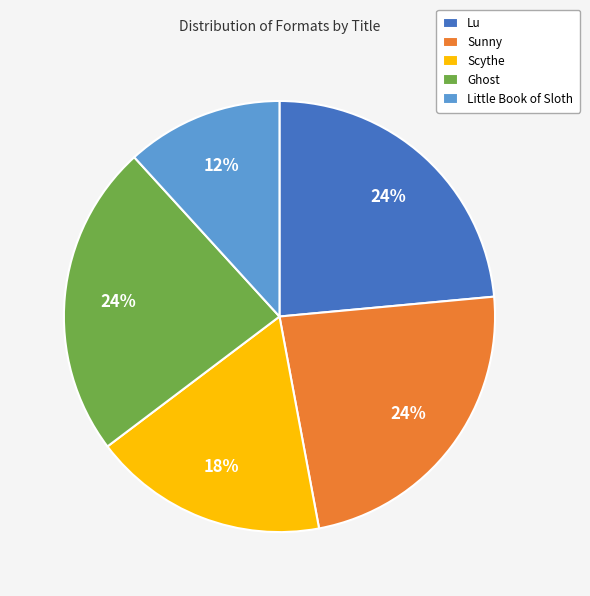

To the nearest percent, what is the difference between the Lu and Scythe slice percentages?

6%